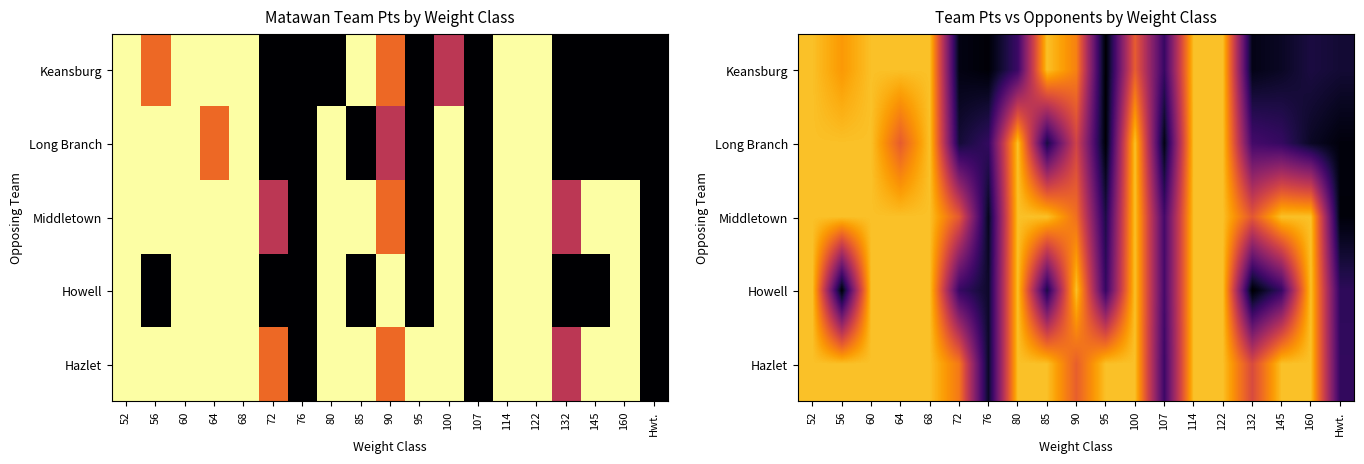

Where is Hazlet nearest to the value 3?

132